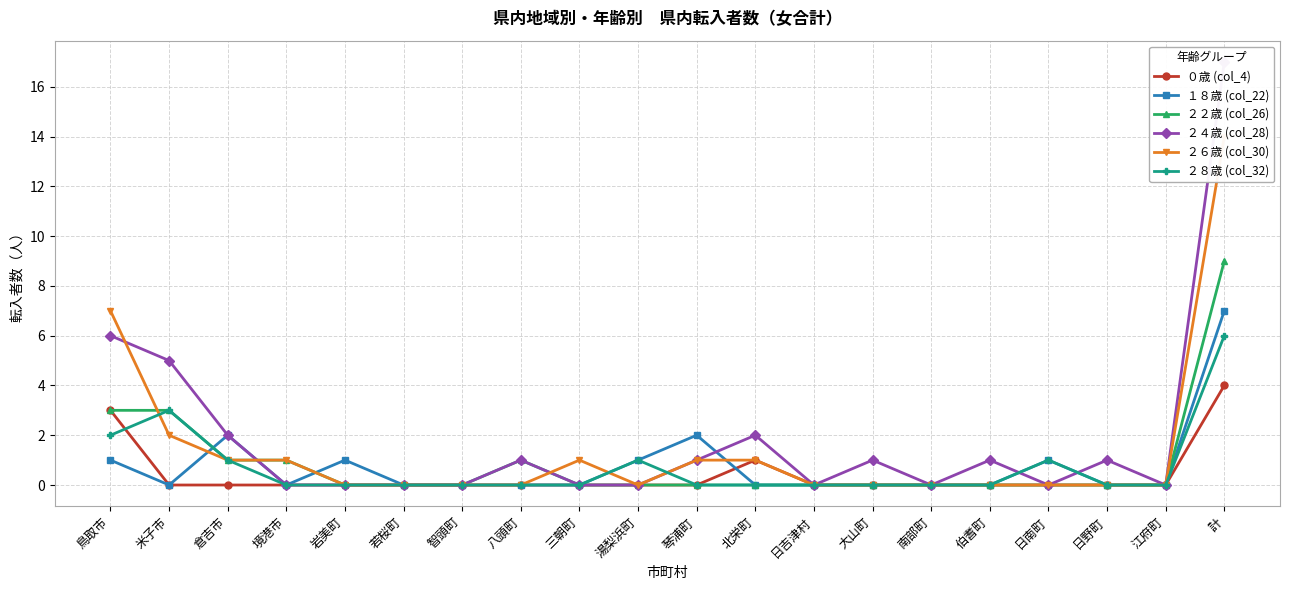

What position from the right is 鳥取市?

20